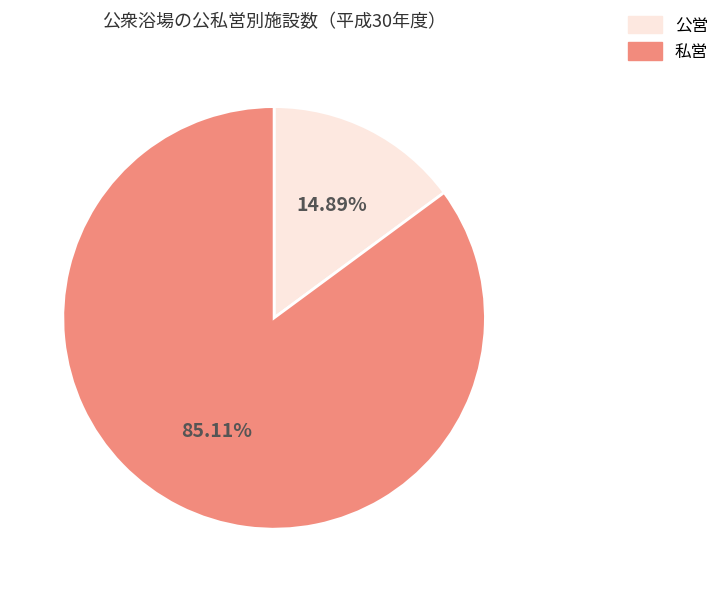

Is there a majority slice in this chart?

Yes